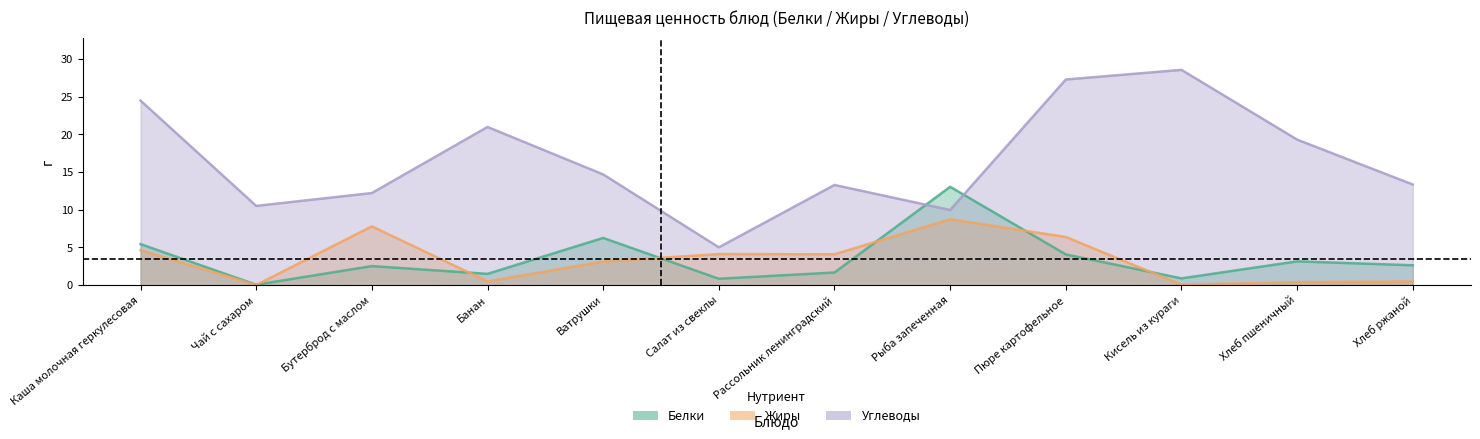

Reading left to right, what are all the values shown in this chart?

Белки: 5.5	0.1	2.5	1.5	6.3	0.8	1.7	13.1	4.1	0.9	3.2	2.6
Жиры: 4.6	0.0	7.8	0.5	3.1	4.1	4.1	8.7	6.4	0.1	0.4	0.5
Углеводы: 24.5	10.5	12.2	21.0	14.7	5.0	13.3	10.0	27.3	28.6	19.3	13.4